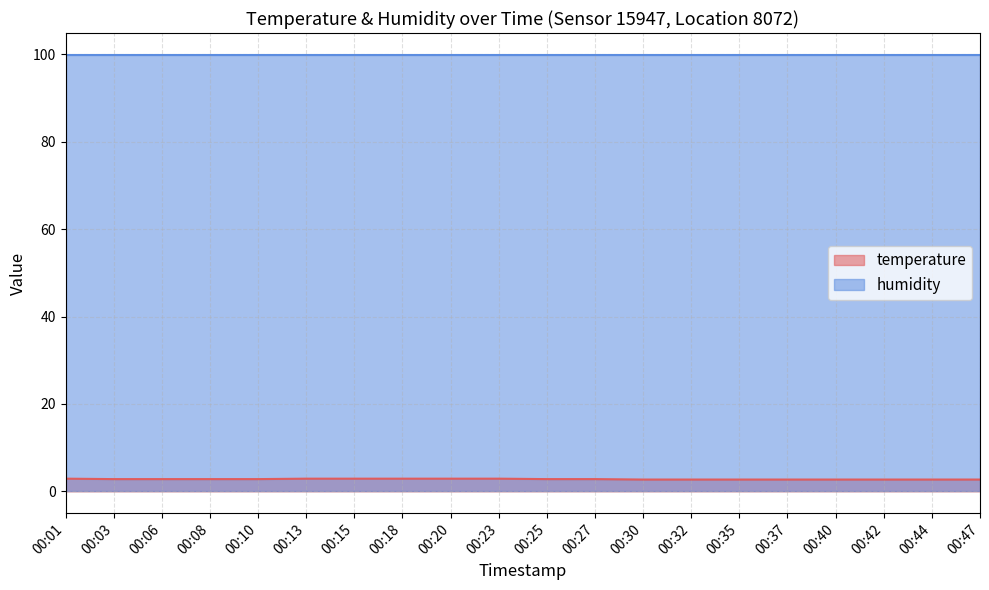

What value does the data have at 00:13?

2.9